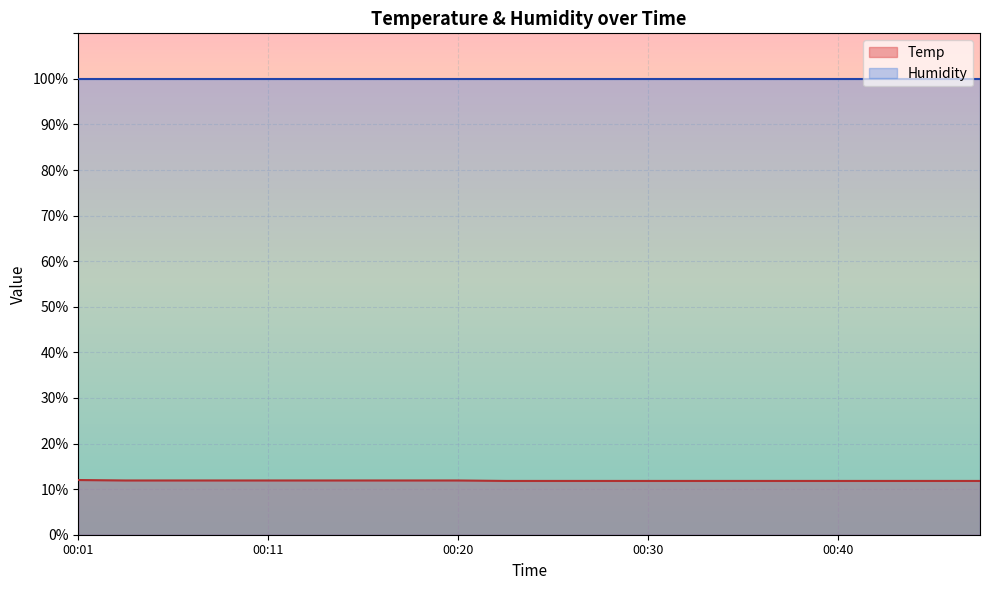

What is the difference between the second highest and minimum values?

0.1